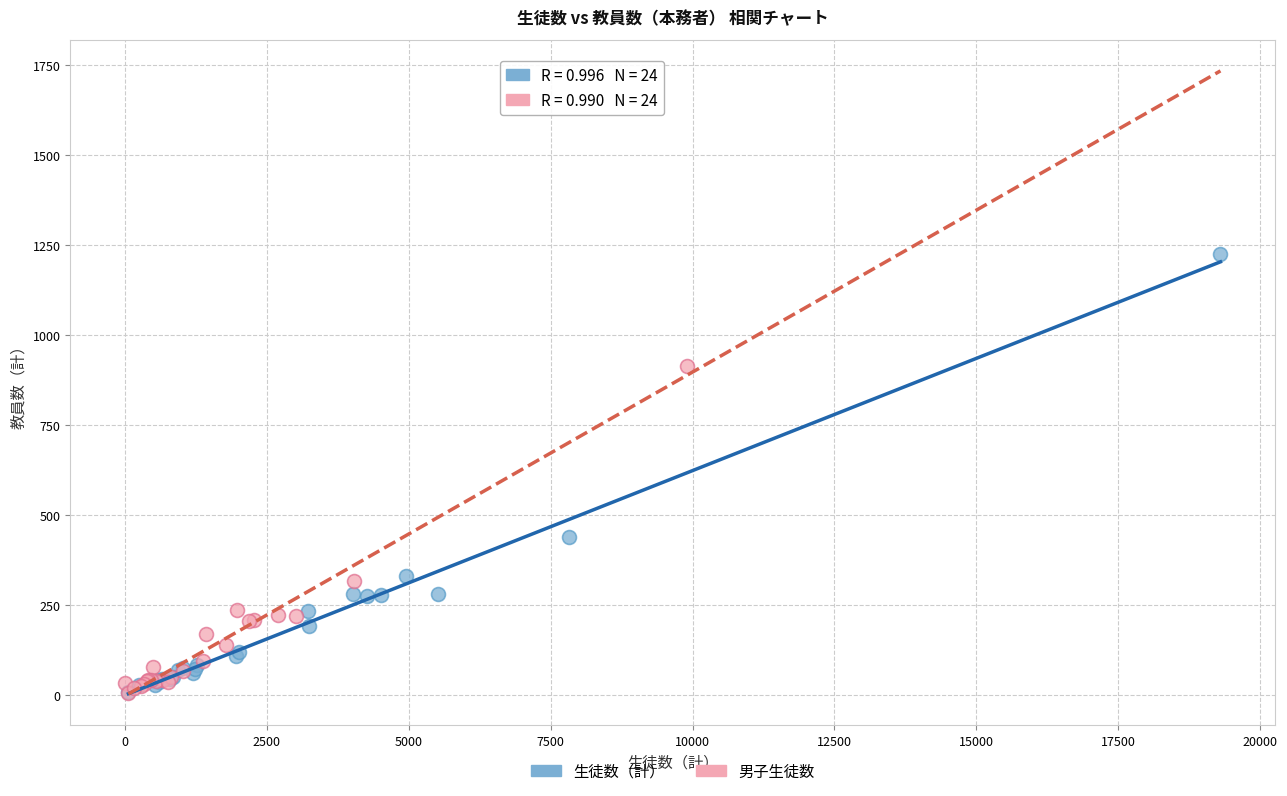

Which series has the widest spread of Y values?

生徒数（計）